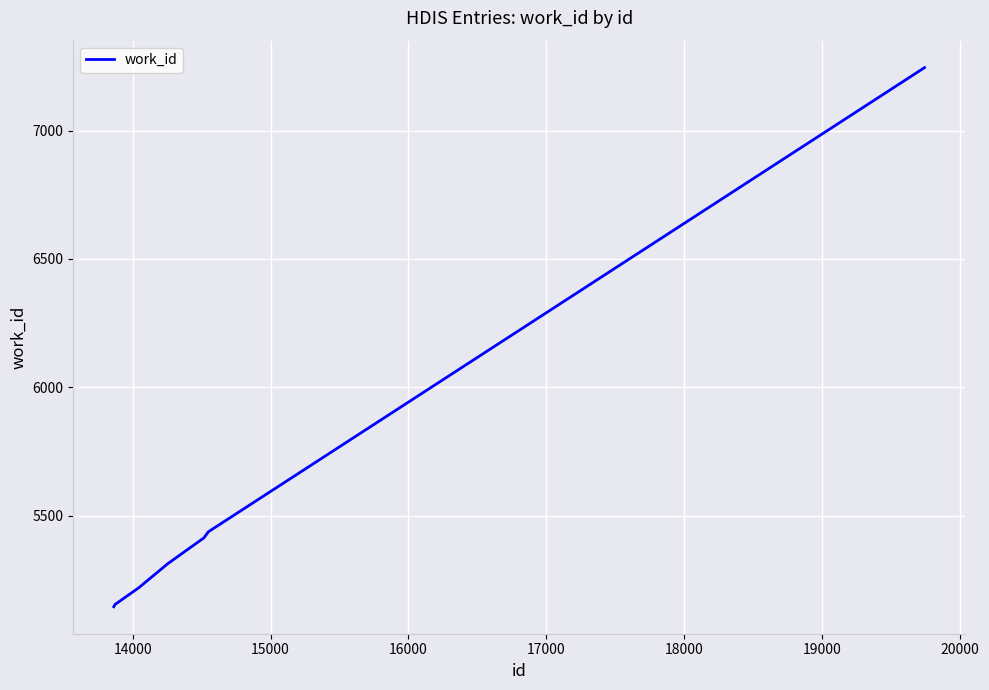

What is the smallest value displayed?

5146